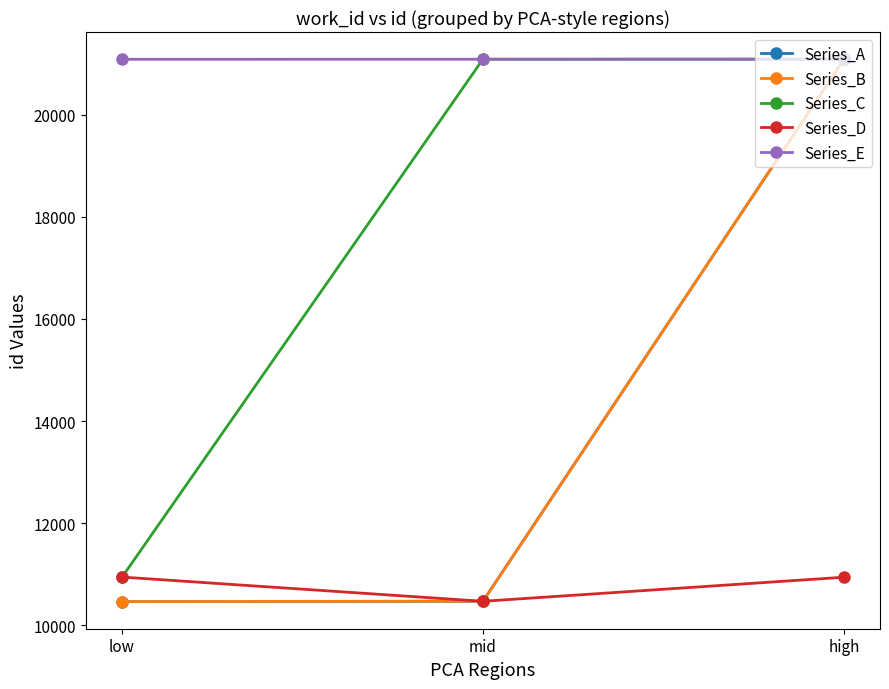

What is the label of the 3rd point from the left?

high